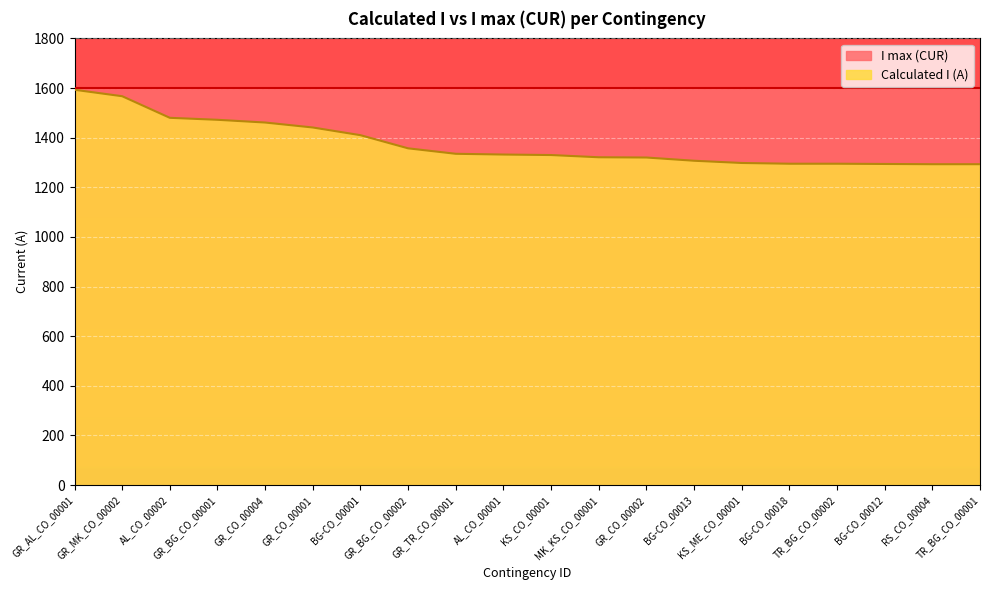

What is the sum of all values?

27494